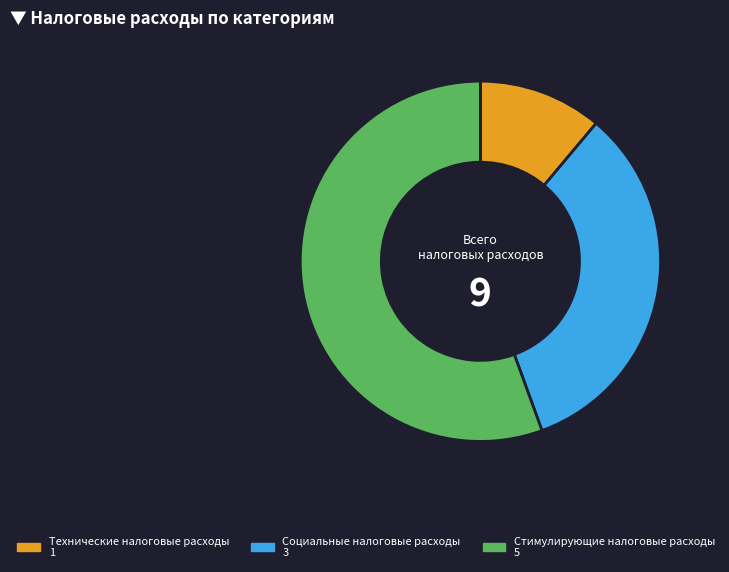

Between Технические налоговые расходы and Социальные налоговые расходы, which is larger?

Социальные налоговые расходы